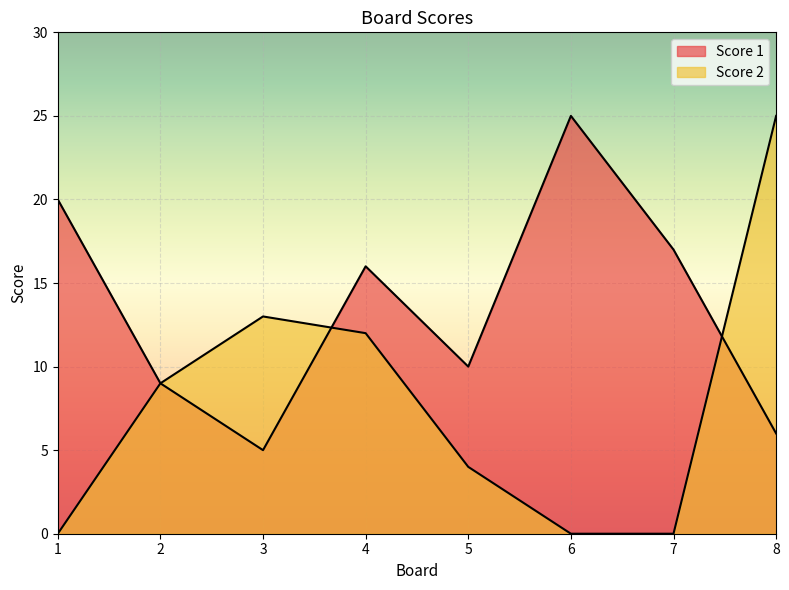

What is the value of the Score 2 point at the 4th from the left?

12